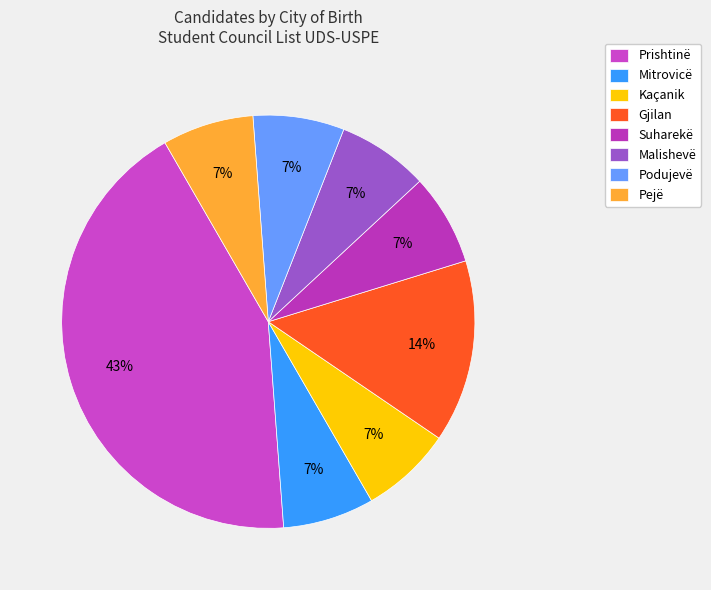

Does Kaçanik represent more than half of the total?

No